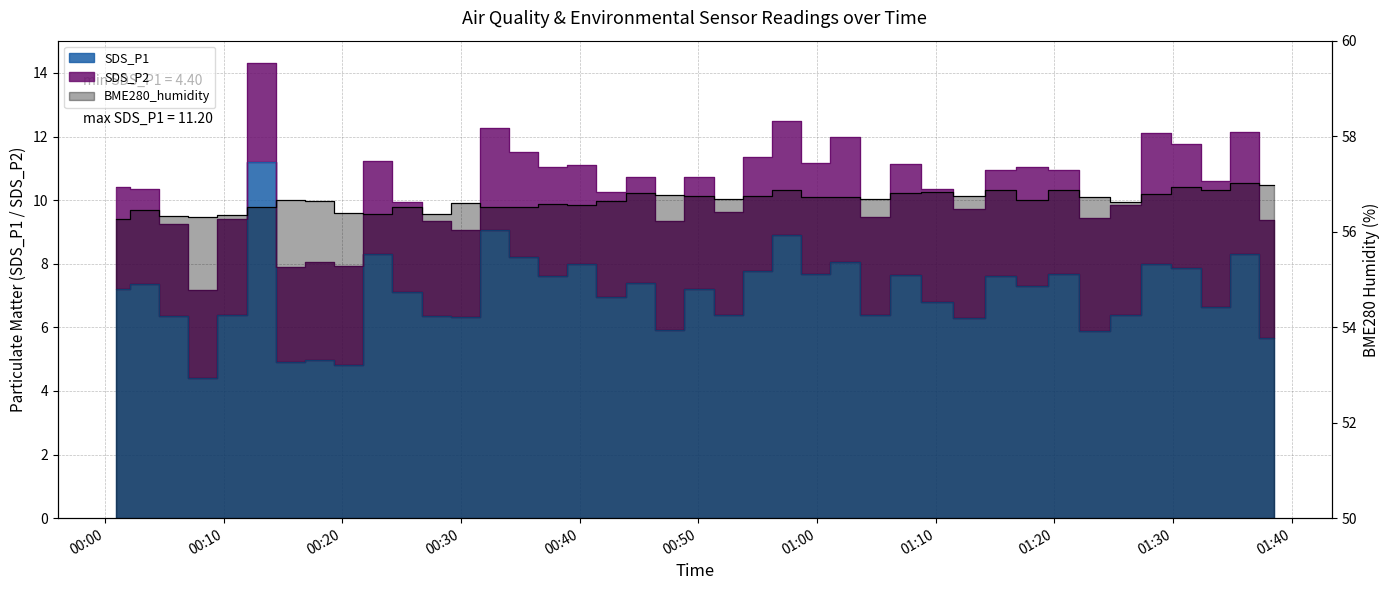

At which category does SDS_P1 reach its first local peak?

2021/09/29 00:03:21